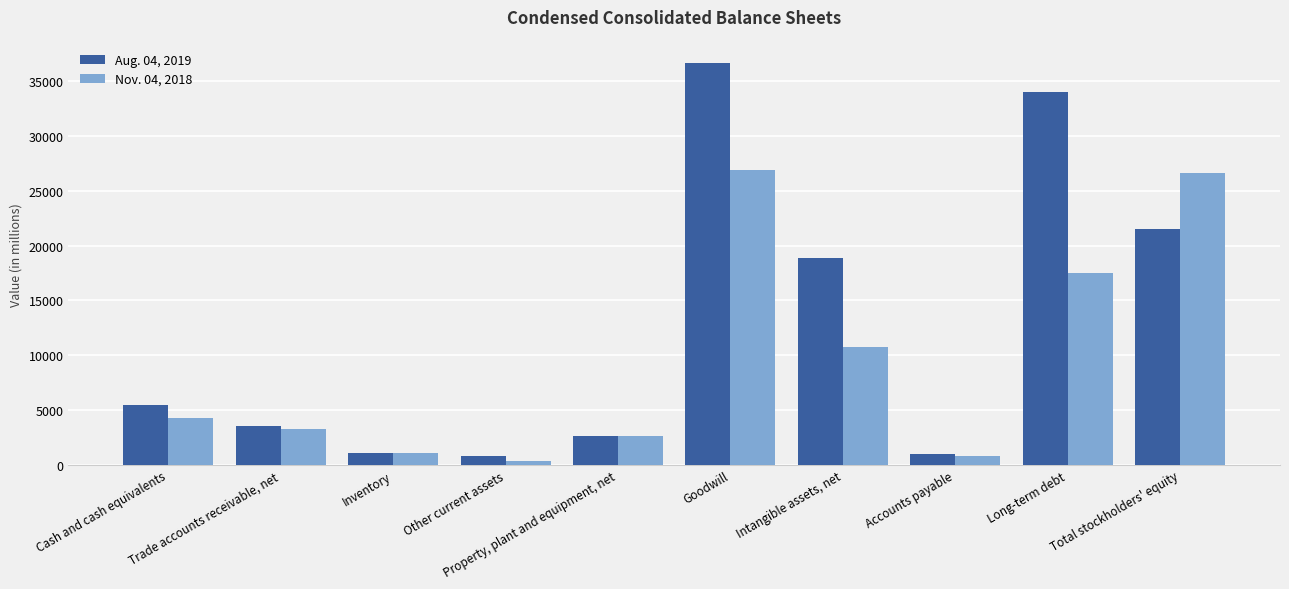

What is the label of the 7th bar from the left?

Intangible assets, net